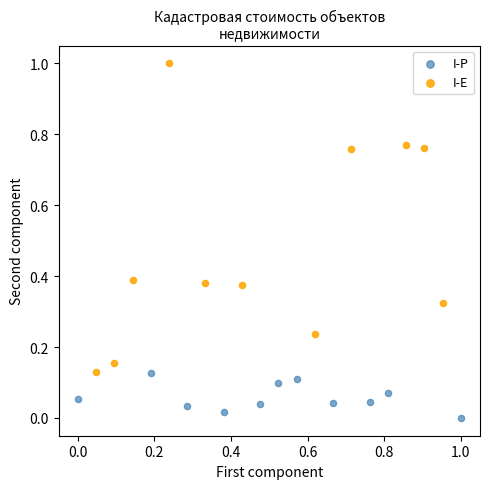

Which series has the widest spread of Y values?

I-E